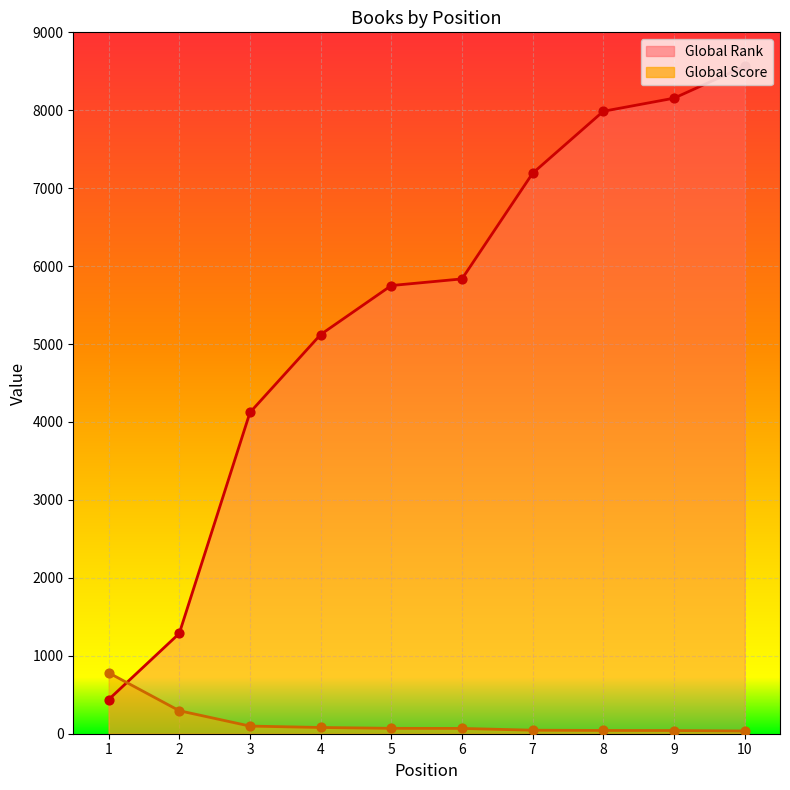

At which category is the sum across all series the highest?

10